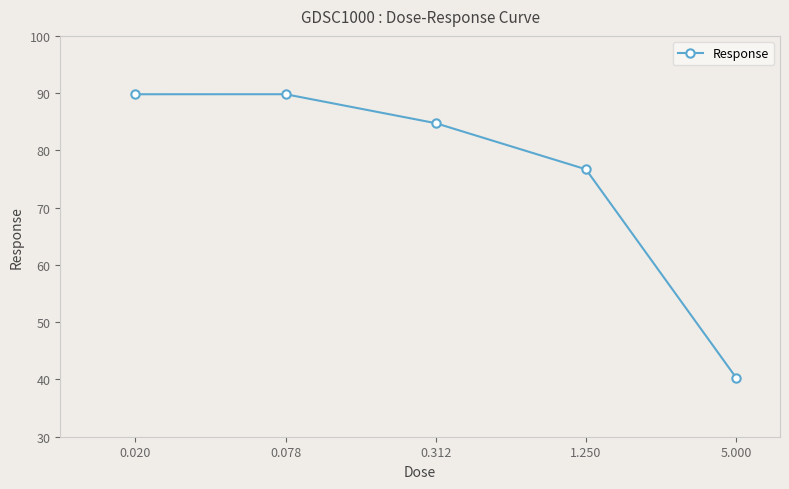

What is the average value?

76.3